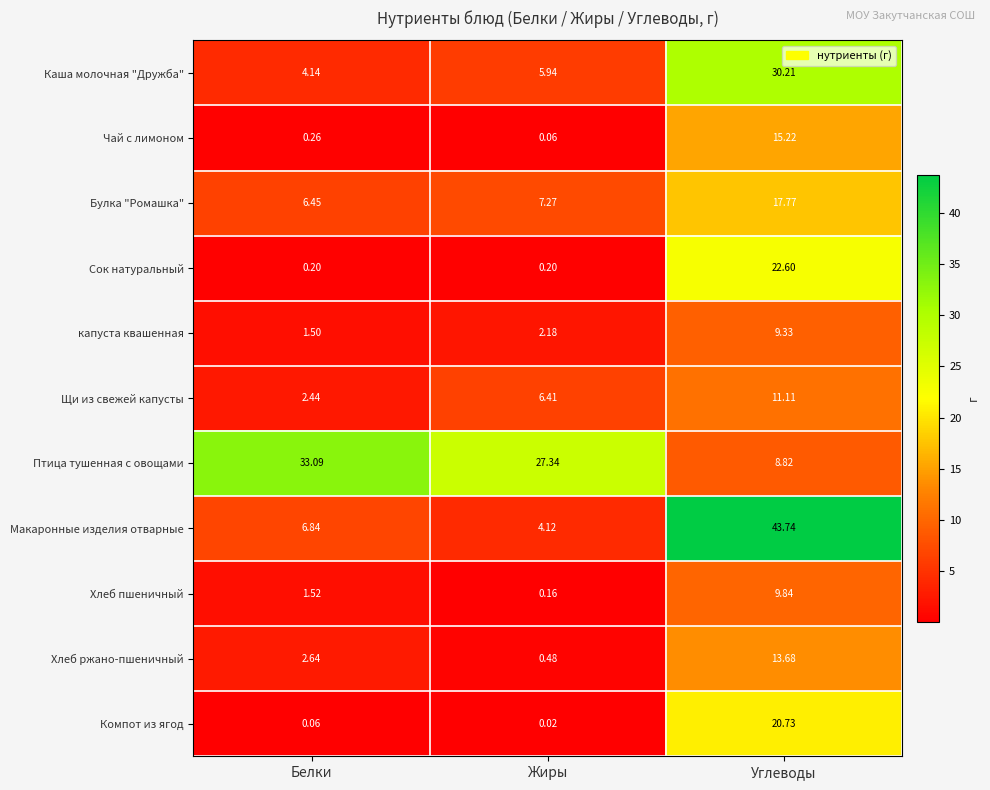

Where is Каша молочная "Дружба" nearest to the value 17?

Жиры